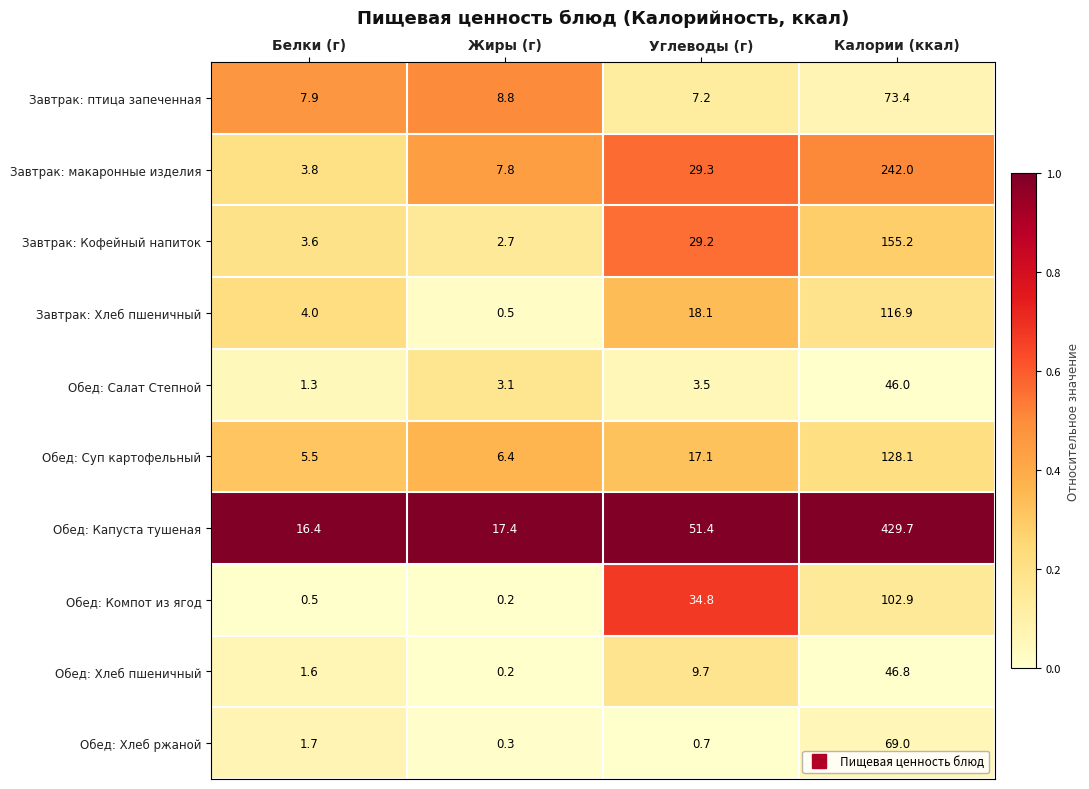

True or false: Завтрак: Хлеб пшеничный has a value of 116.9 at Калории (ккал).

True